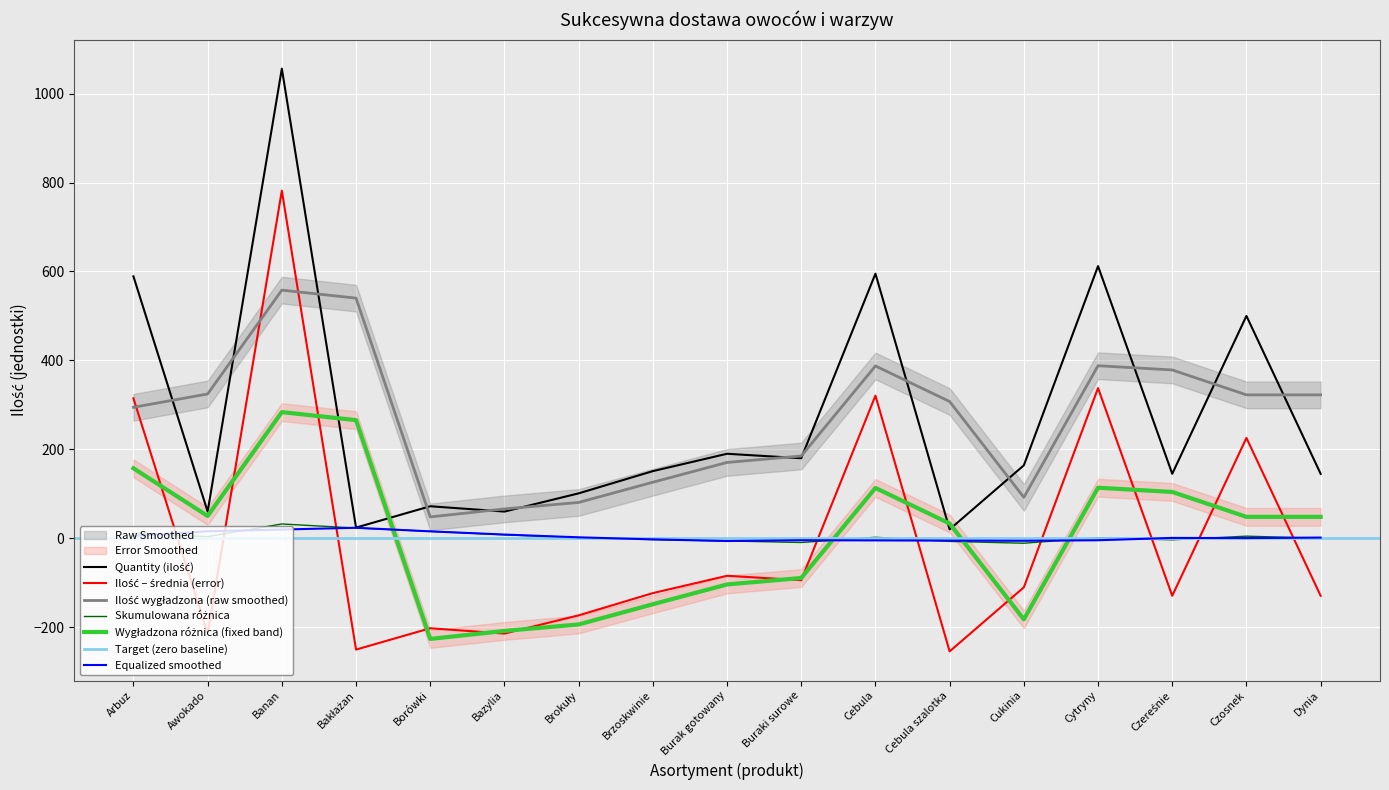

What is the difference between the maximum and minimum values?

1036.0